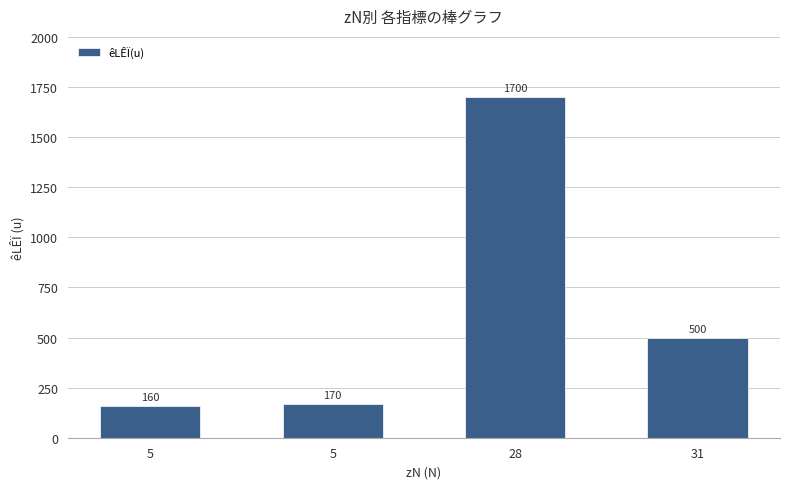

What is the change in value from 5 to 31?

+340